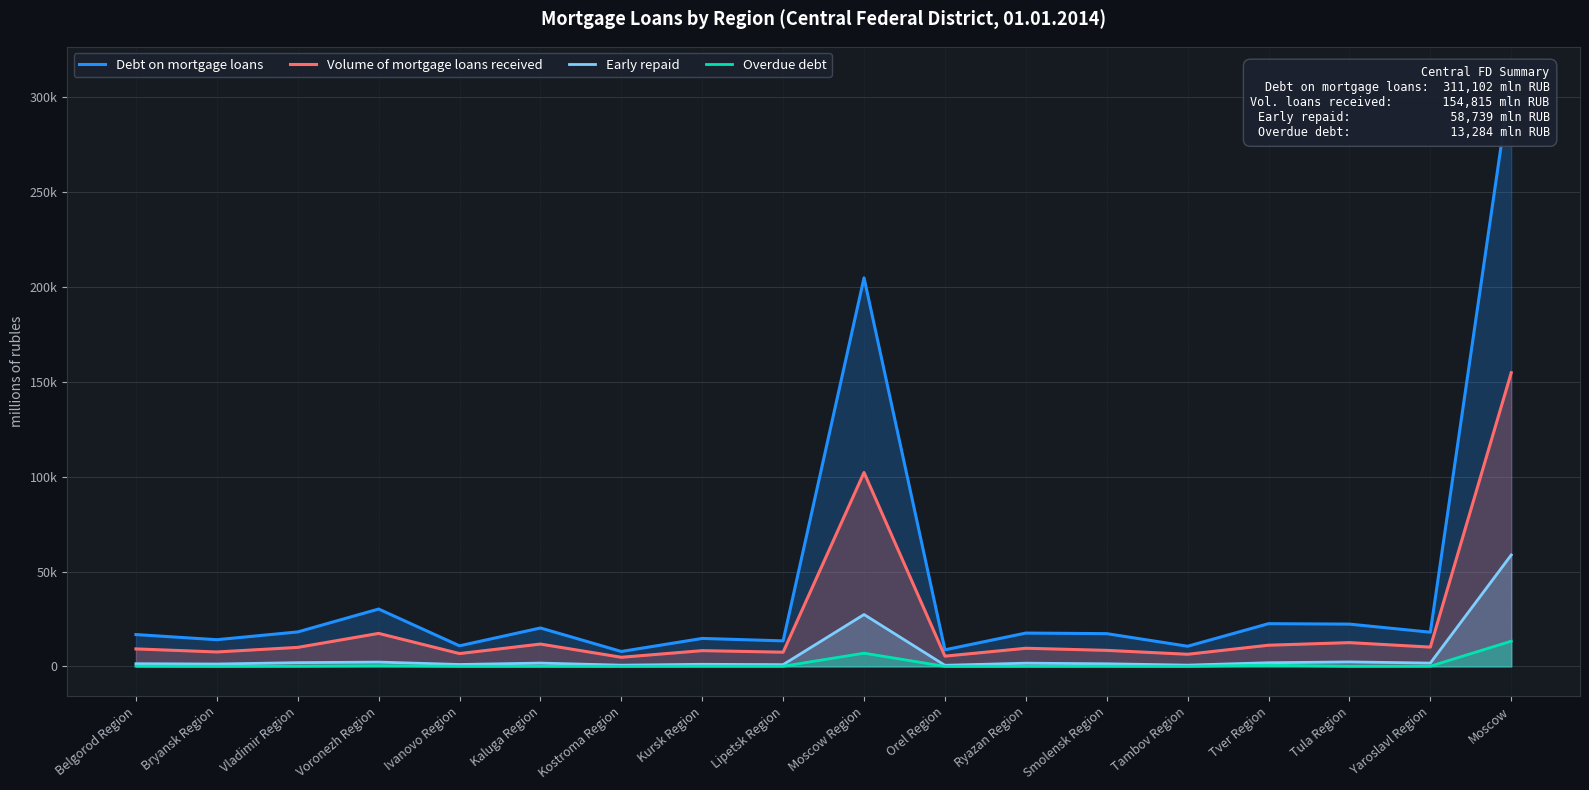

The value of Overdue debt at Moscow is 13284. True or false?

True